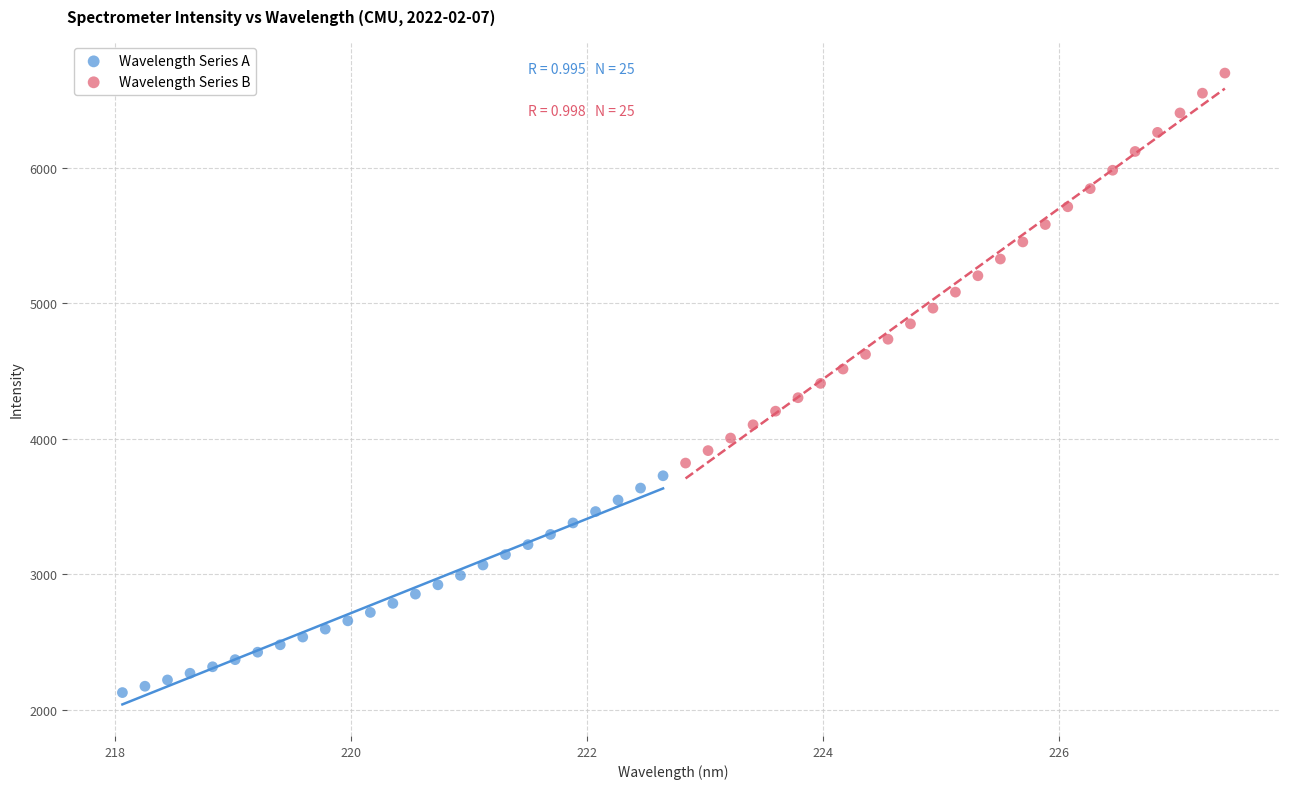

Which series contains the highest Y value?

Wavelength Series B